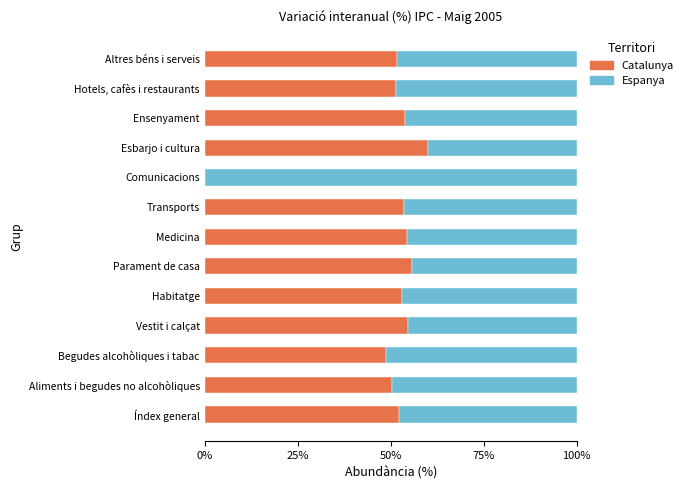

Is it true that Catalunya equals 29.5 at Habitatge?

False